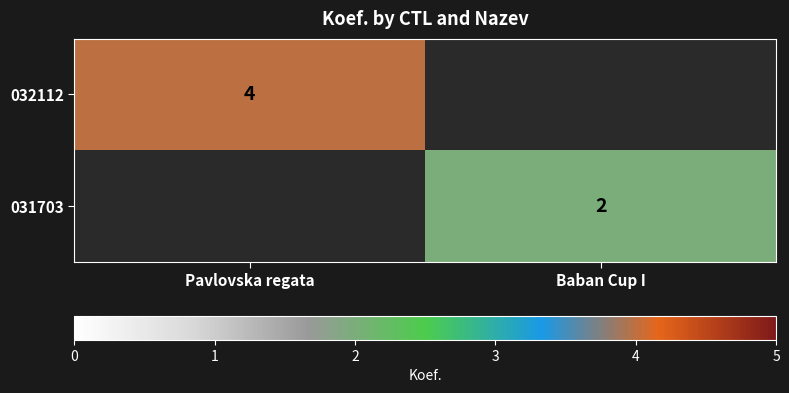

The value of 031703 at Baban Cup I is 2. True or false?

True